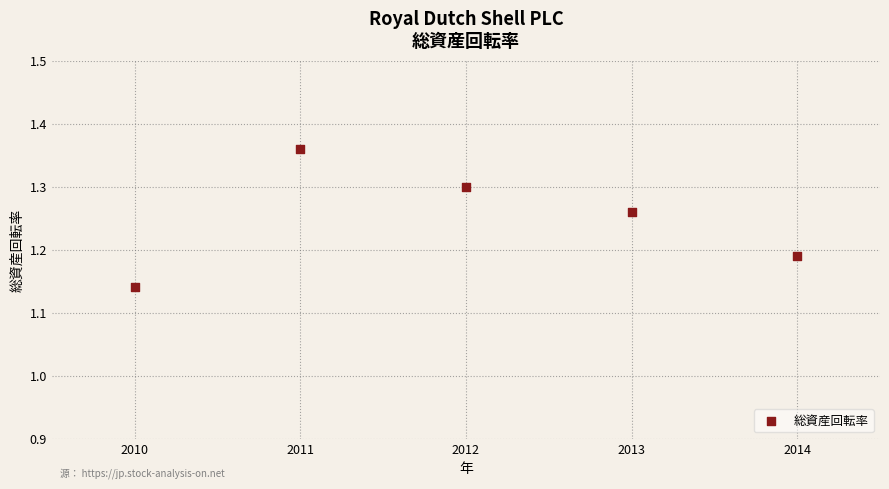

What is the average X value?

2012.0